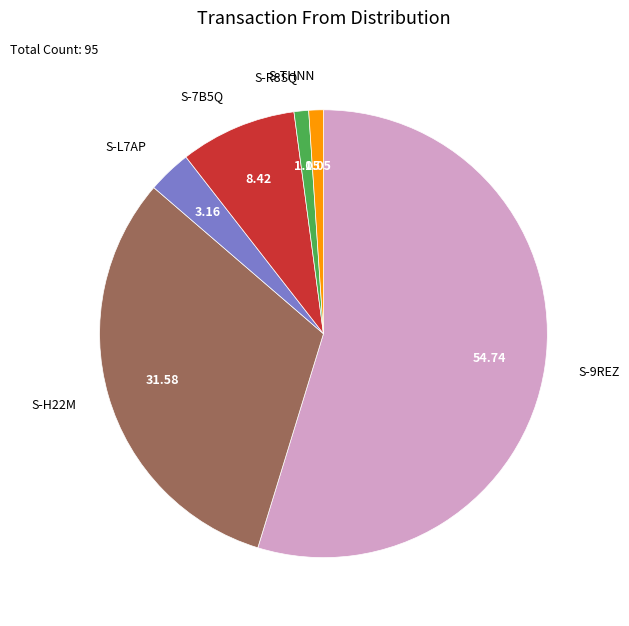

Do S-L7AP and S-7B5Q together represent more than half of the pie?

No